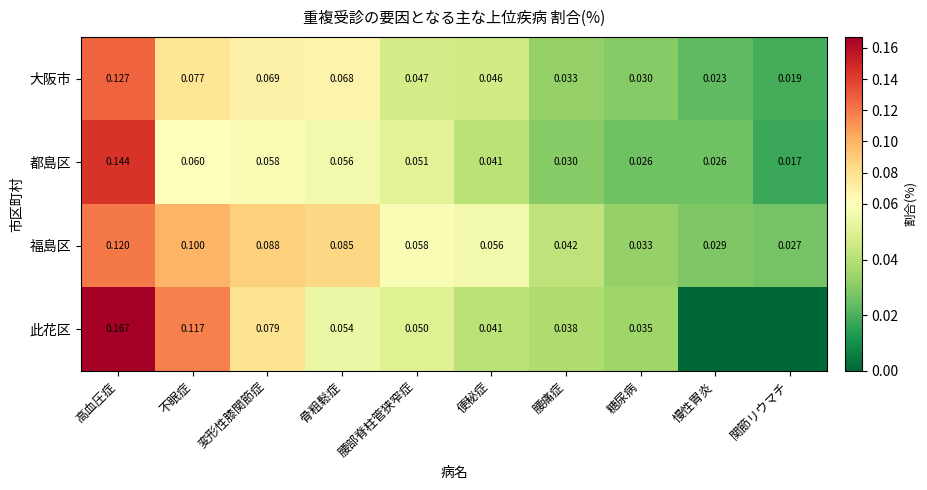

Is the value of 此花区 at 高血圧症 greater than the value of 大阪市 at 不眠症?

Yes